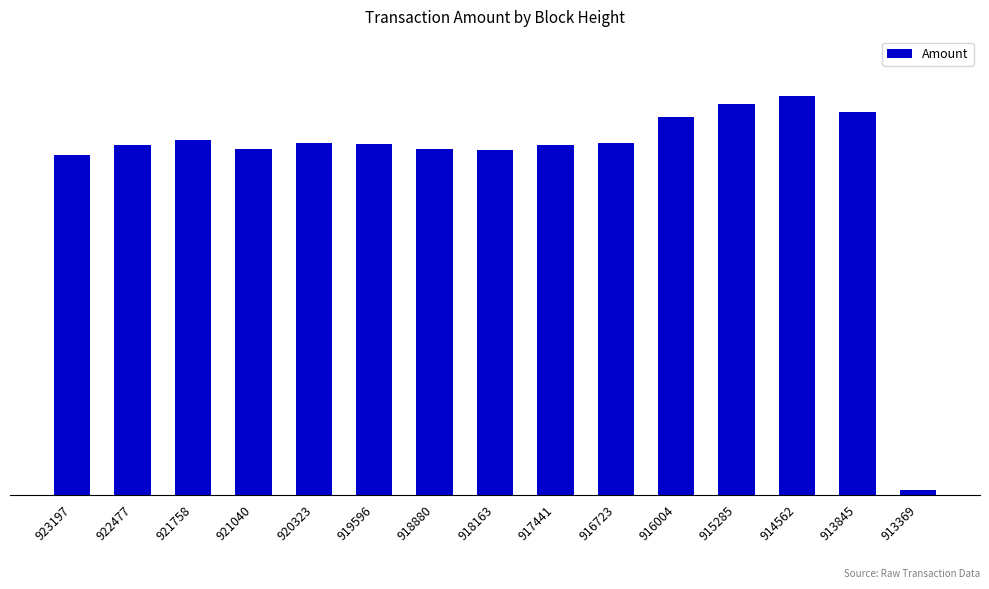

Between 916004 and 913369, which is larger?

916004